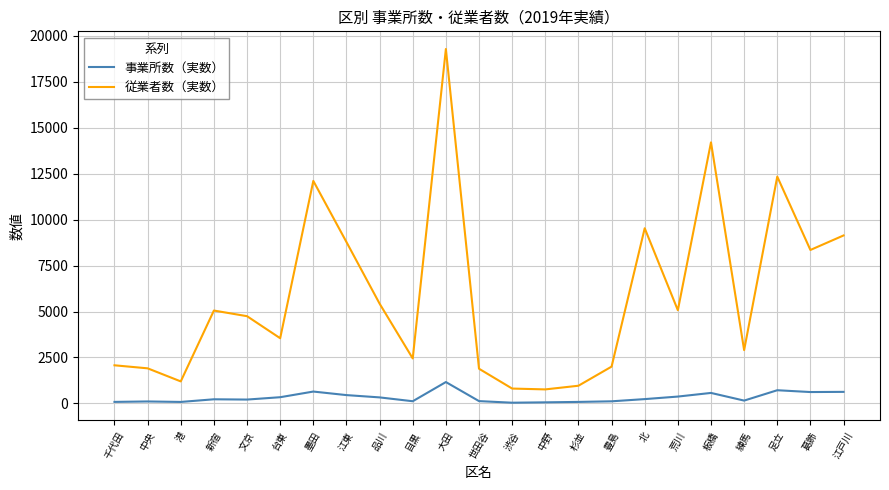

What is the spread (max minus min) of values at 大田?

18126